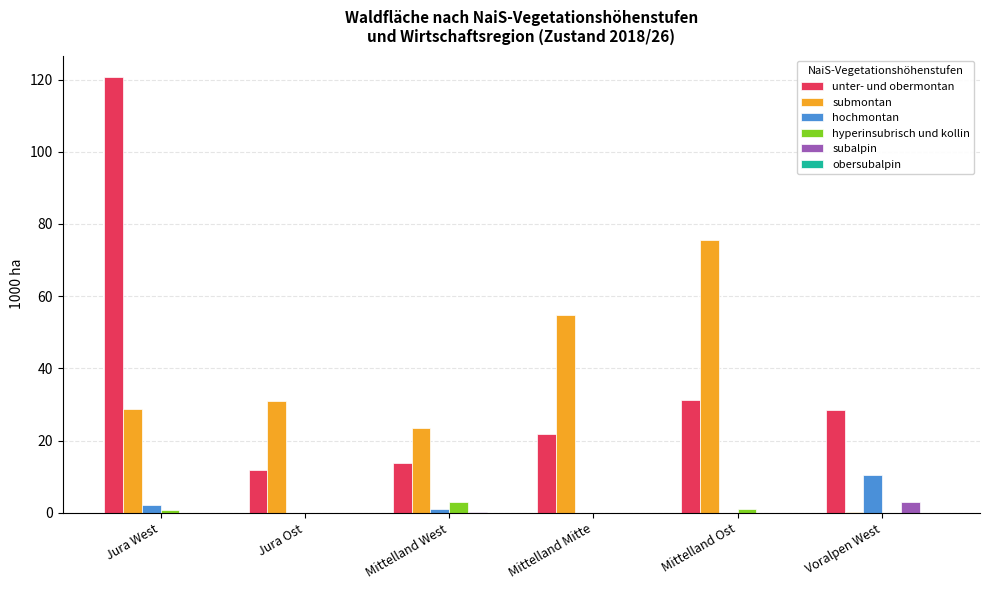

Which series has the widest spread of values?

unter- und obermontan